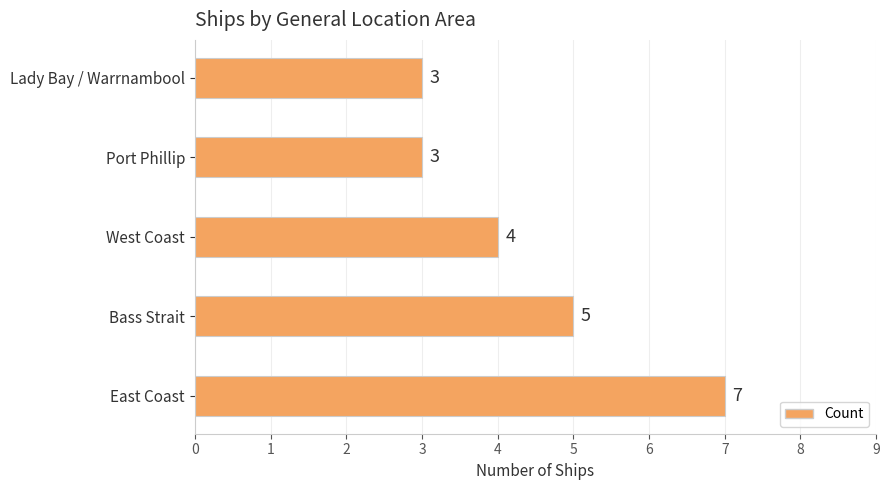

What is the greatest value displayed?

7